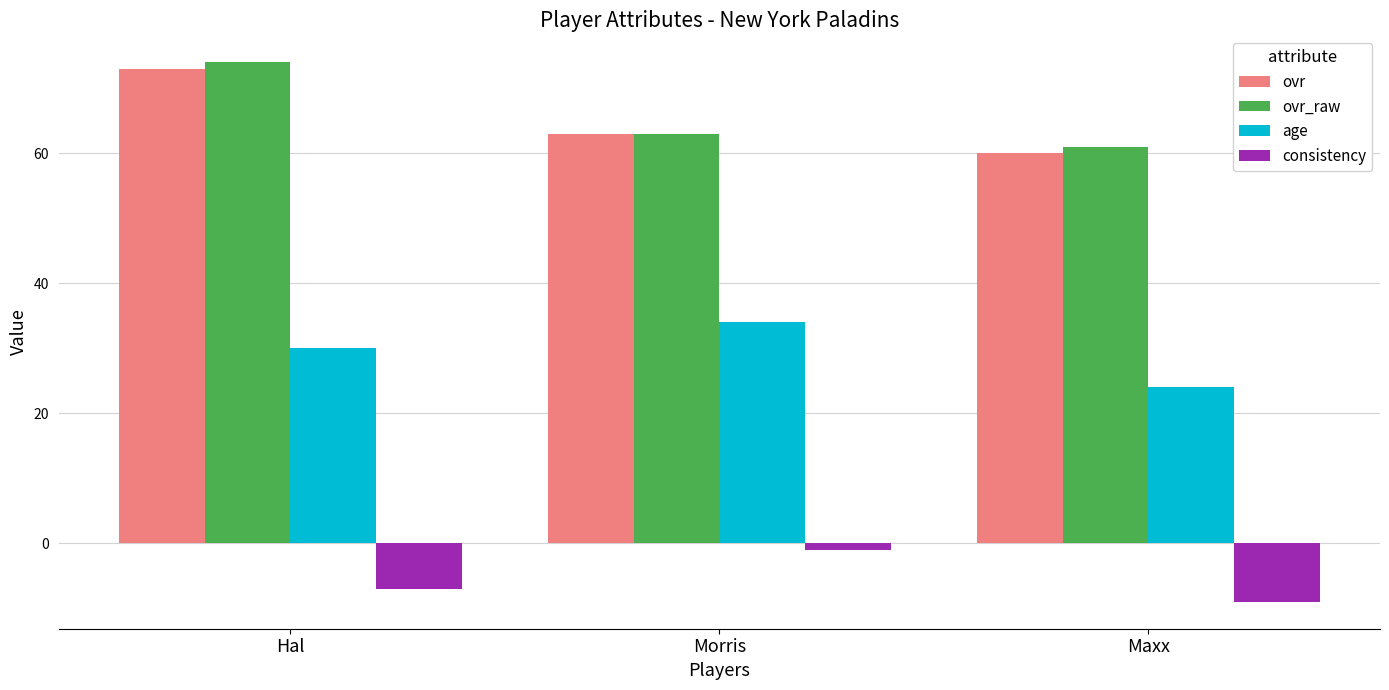

The value of ovr_raw at Hal is 74. True or false?

True